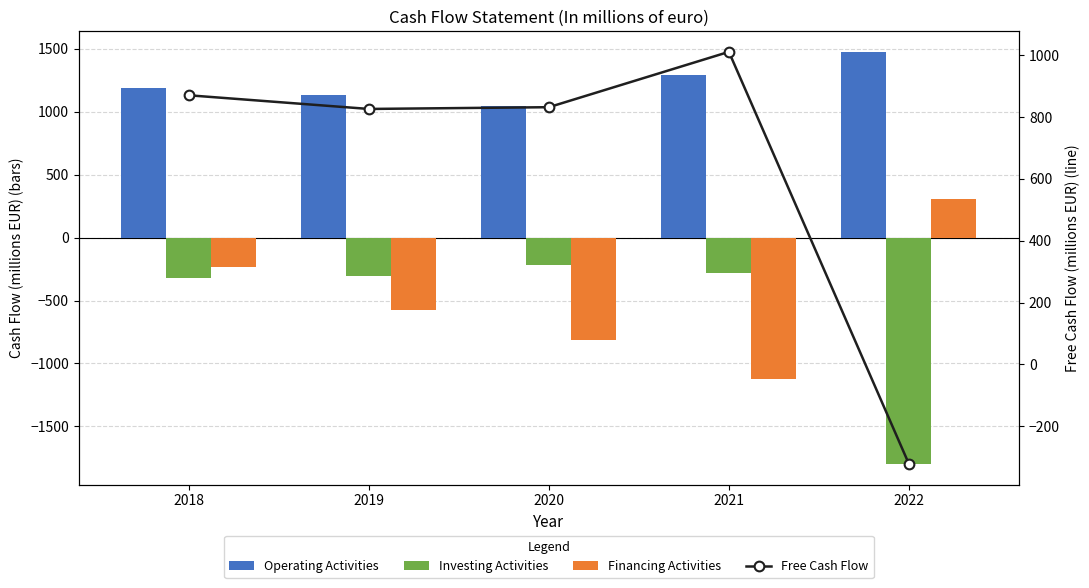

How many values in the Investing Activities series exceed -307?

2